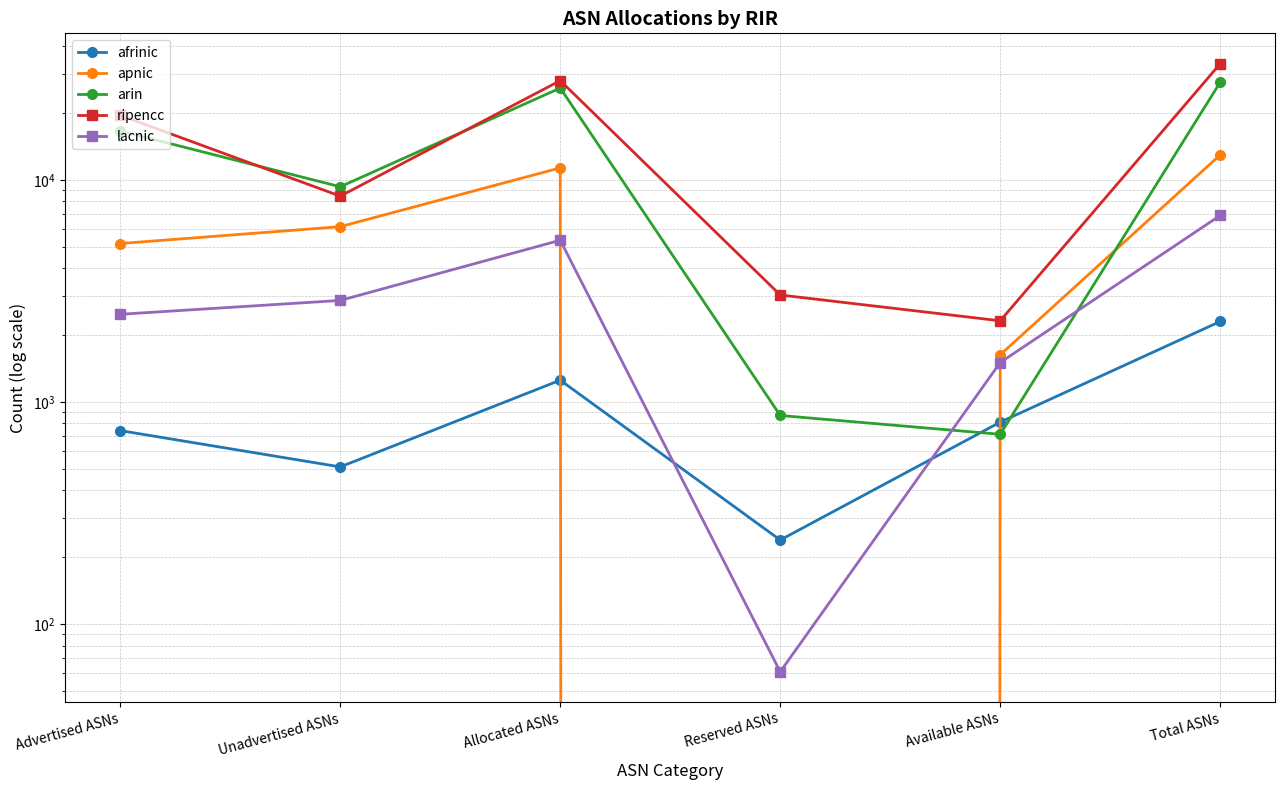

List the series in order of their overall mean, lowest first.

afrinic, lacnic, apnic, arin, ripencc